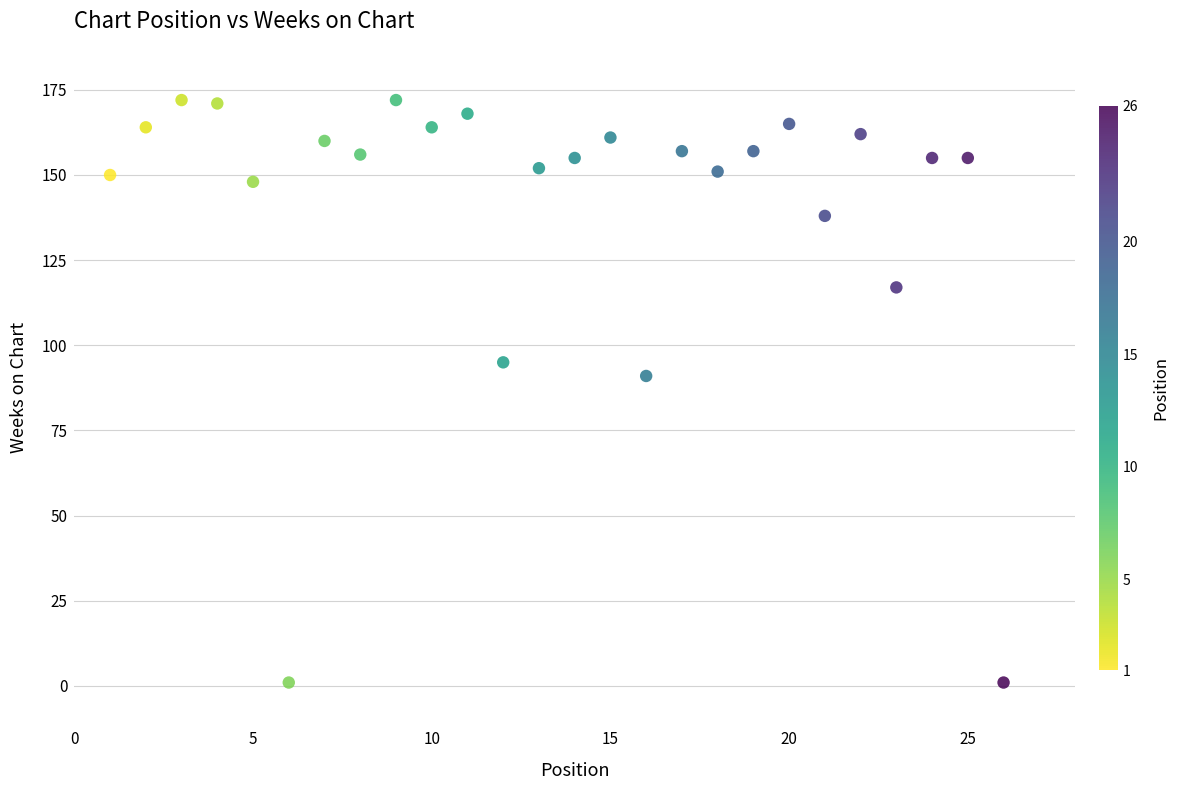

What Y value in the scatter plot is closest to 86?

91